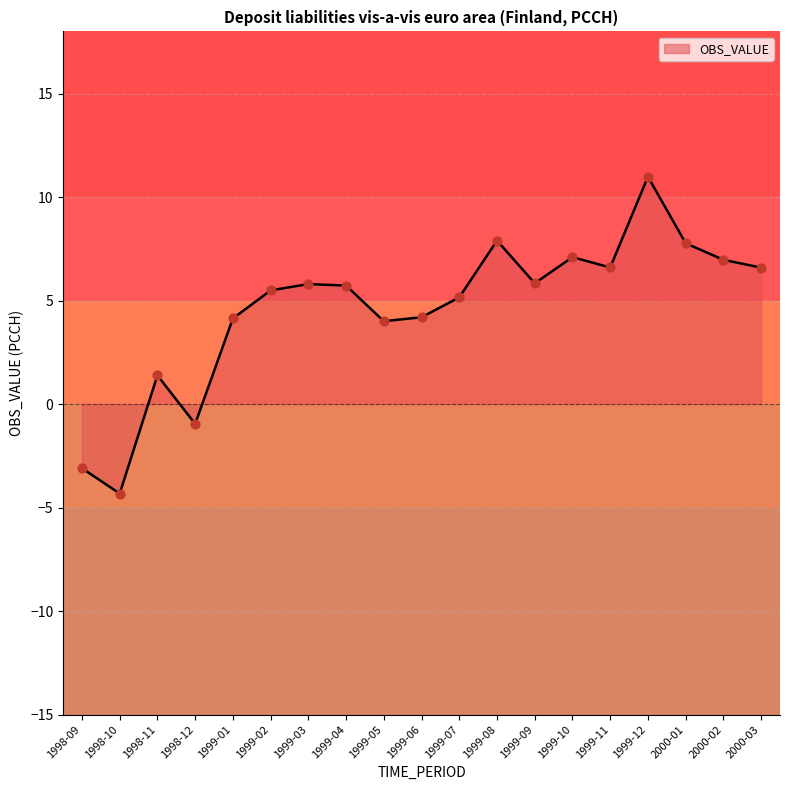

Approximately how many times larger is the value at 1999-02 compared to 1999-05?

1.4